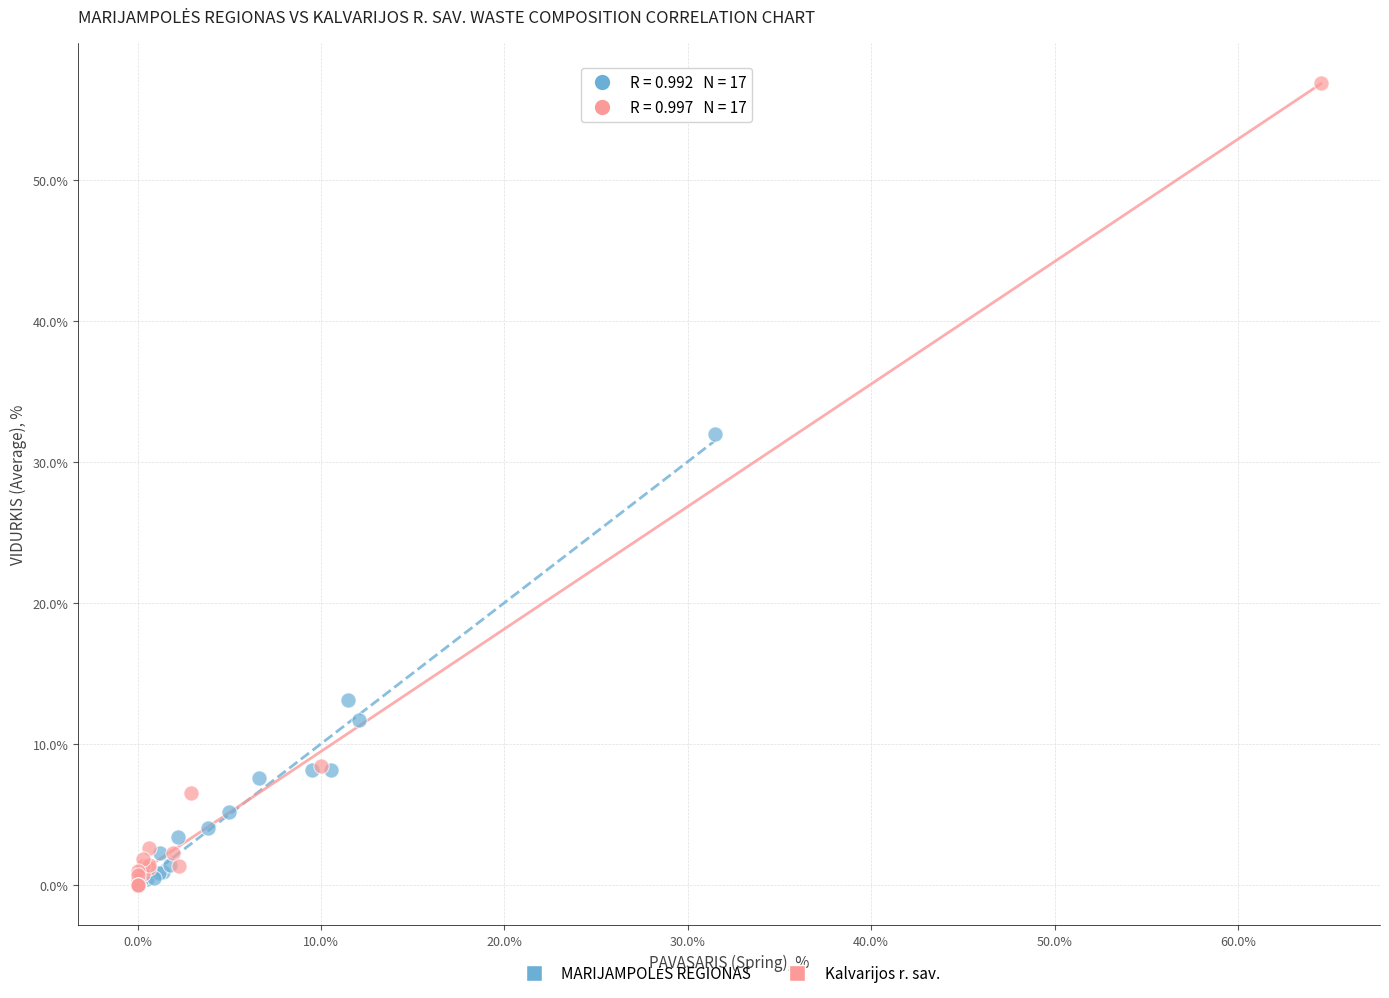

Which series reaches the maximum Y coordinate?

Kalvarijos r. sav.